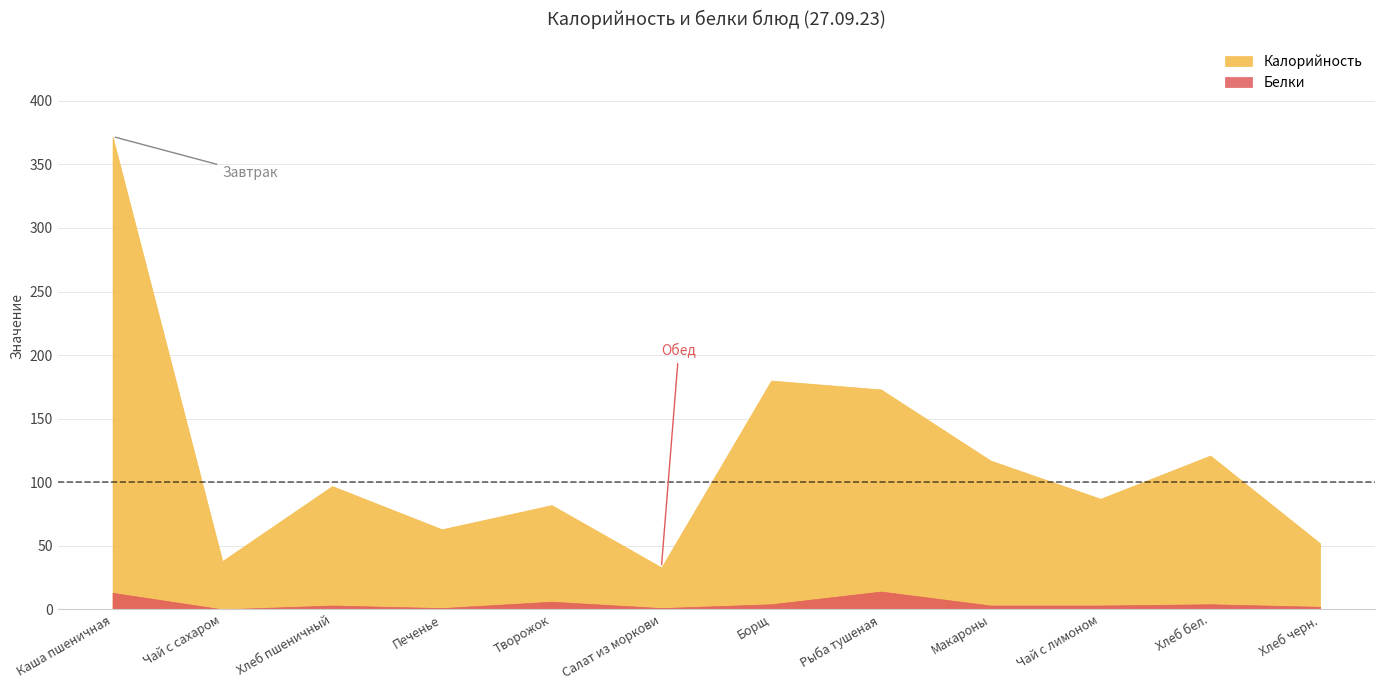

What is the difference between the maximum and minimum values in the Белки series?

14